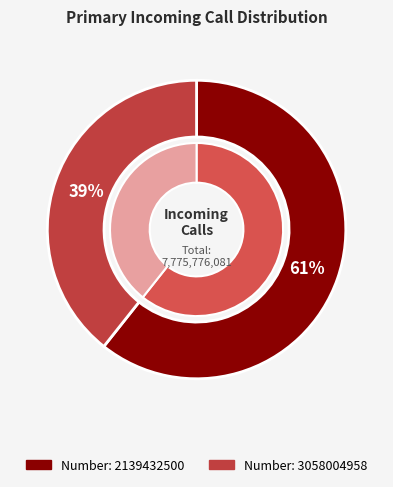

How many slices are in this pie chart?

2